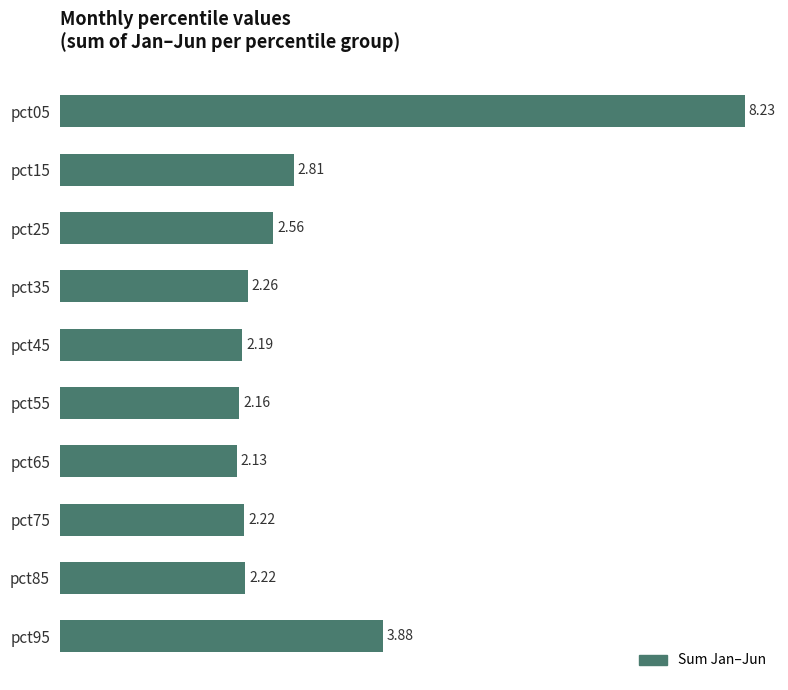

Approximately how many times larger is the value at pct25 compared to pct95?

0.7